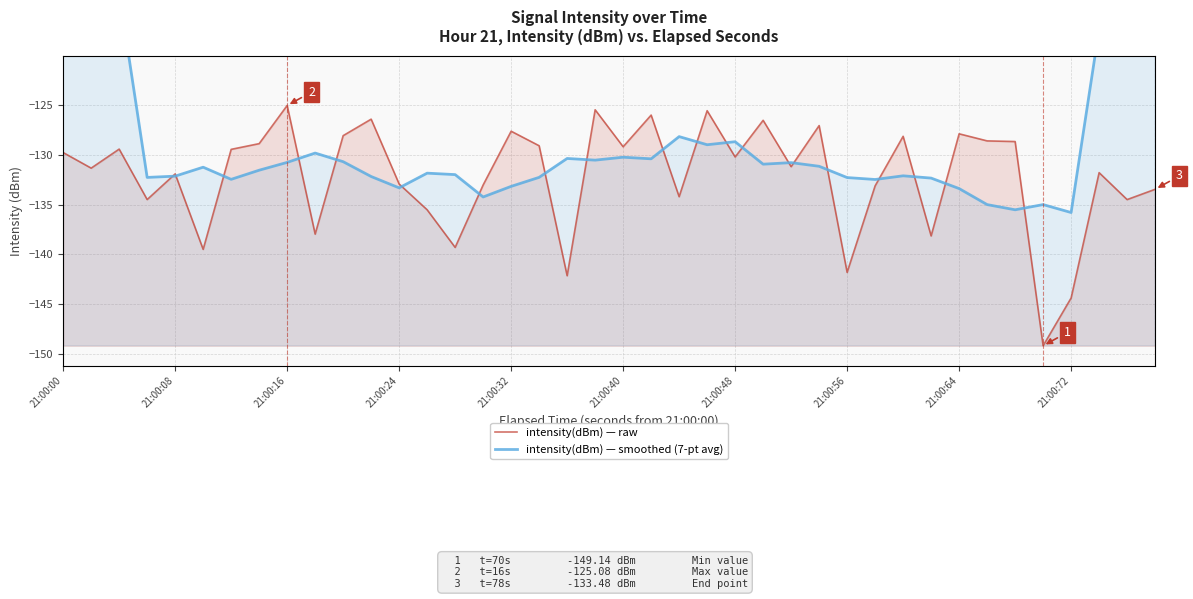

What is the minimum value for intensity(dBm) — raw?

-149.1